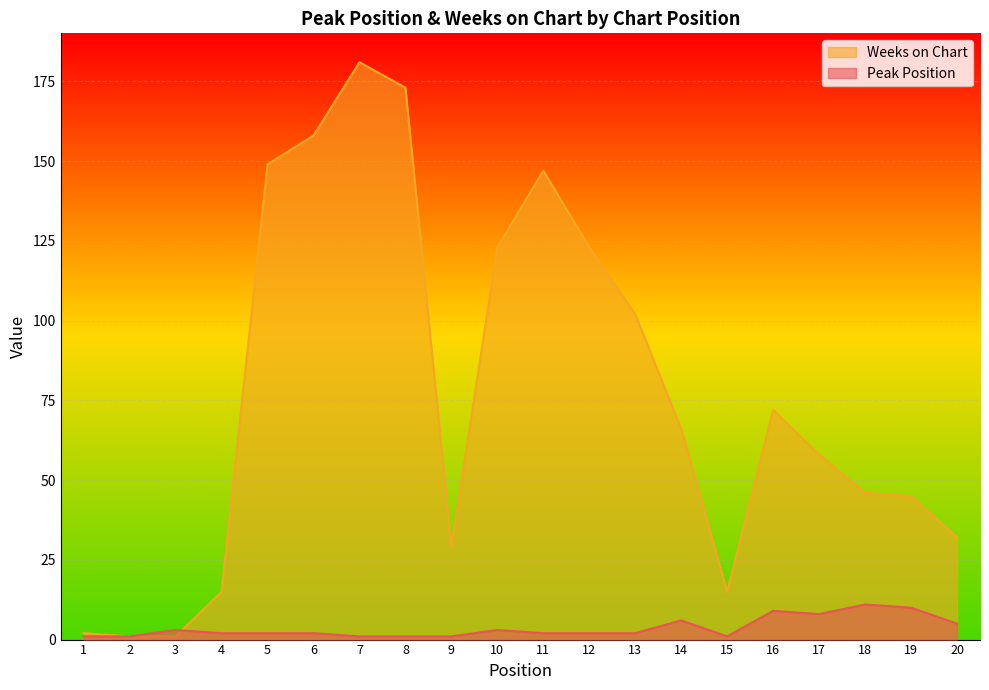

At which label is Peak Position closest to 6?

14